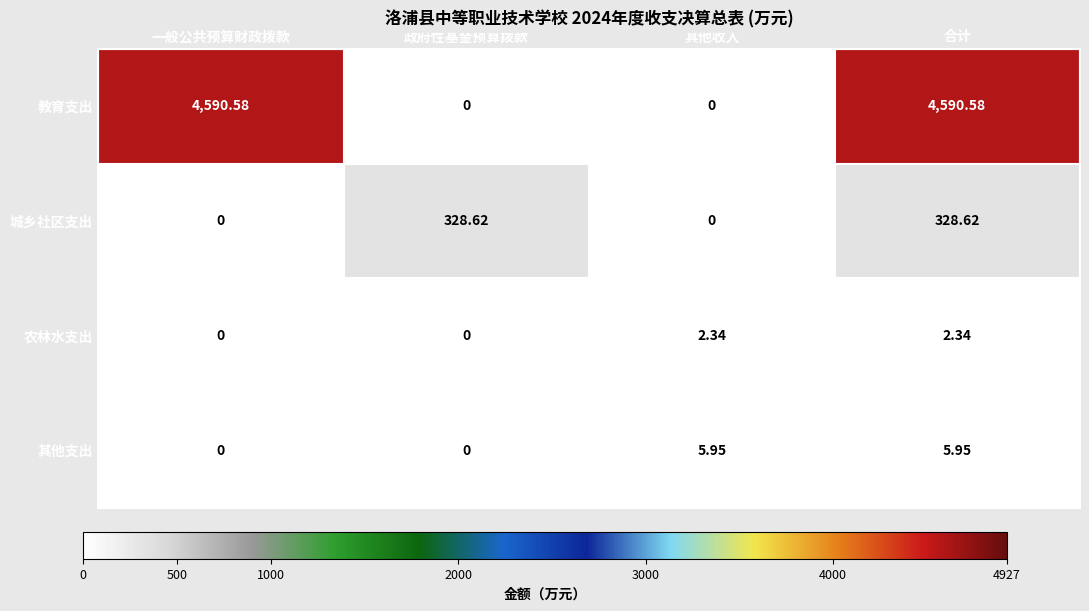

Where does the 教育支出 series first go above 4590?

一般公共预算财政拨款